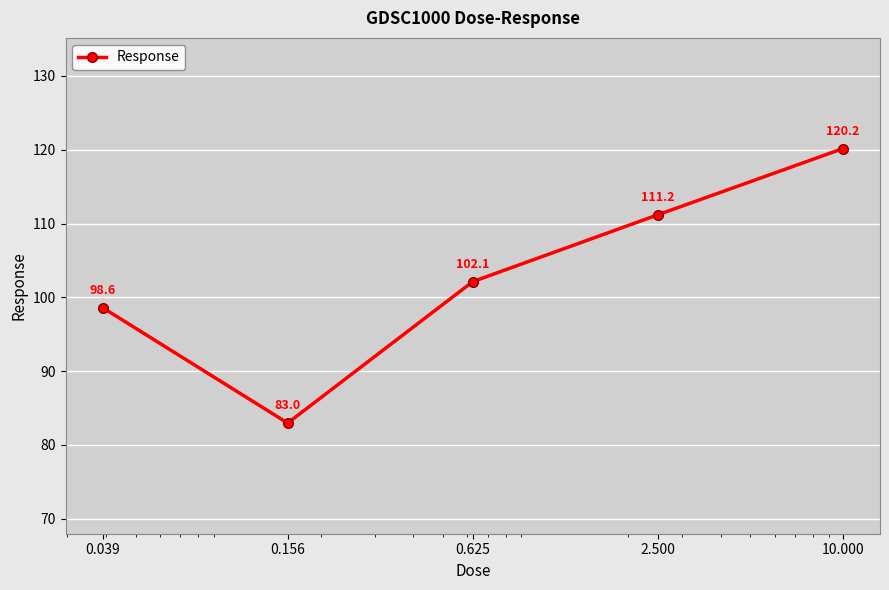

Does the chart have visible grid lines?

Yes